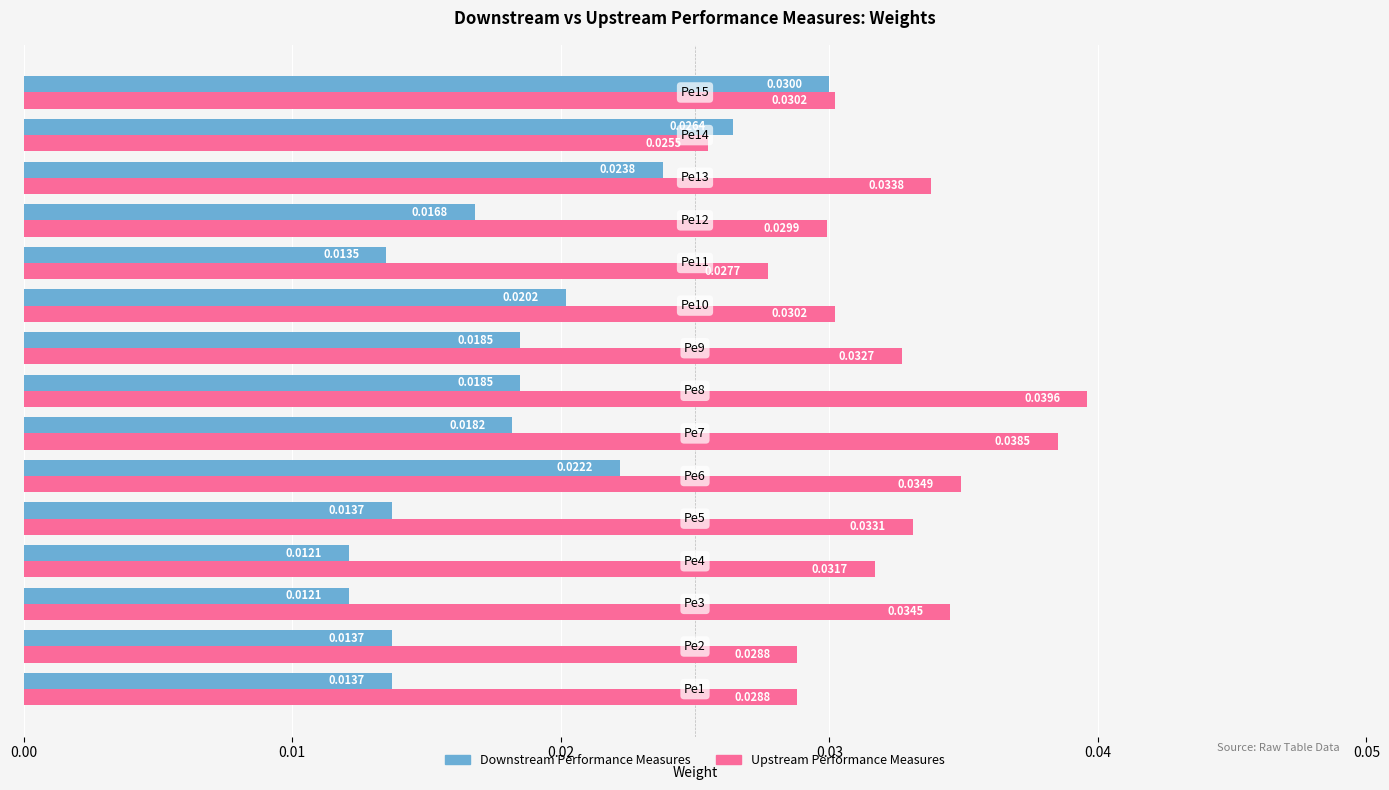

The value of Downstream at 9 is 0.0. True or false?

False